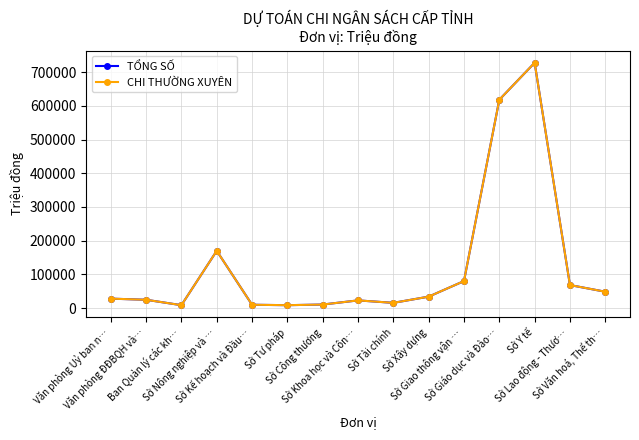

Which has a higher value, Văn phòng Uỷ ban n… or Văn phòng ĐĐBQH và…?

Văn phòng Uỷ ban n…